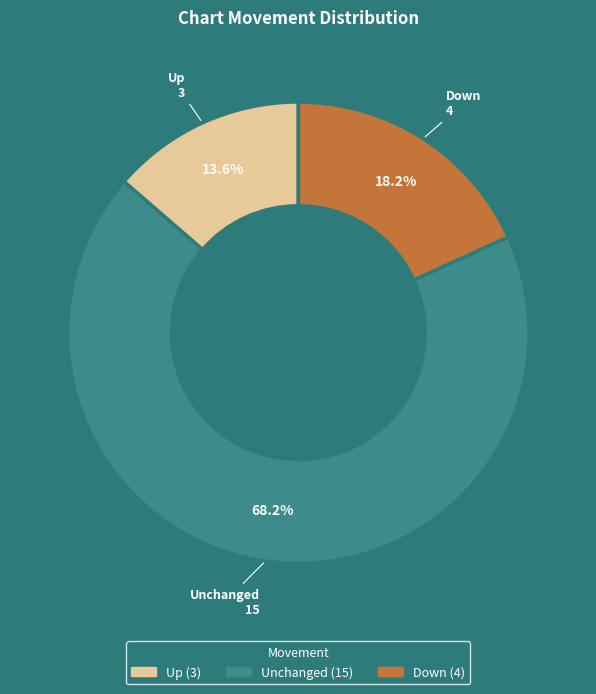

Which slice is the largest?

Unchanged